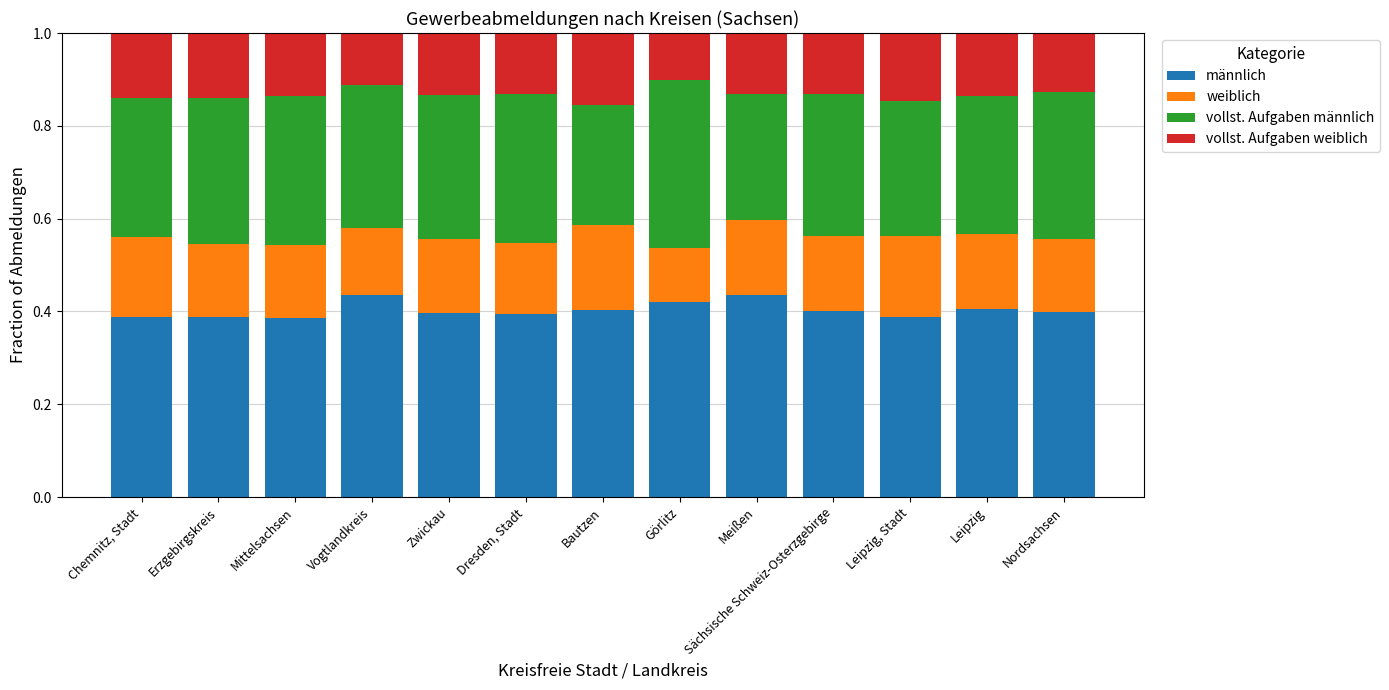

Does the chart contain any negative values?

No